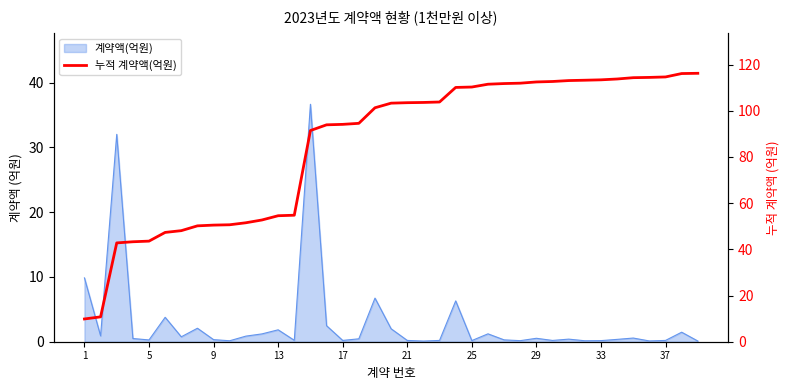

What is the difference between the maximum and second lowest values?

105.5